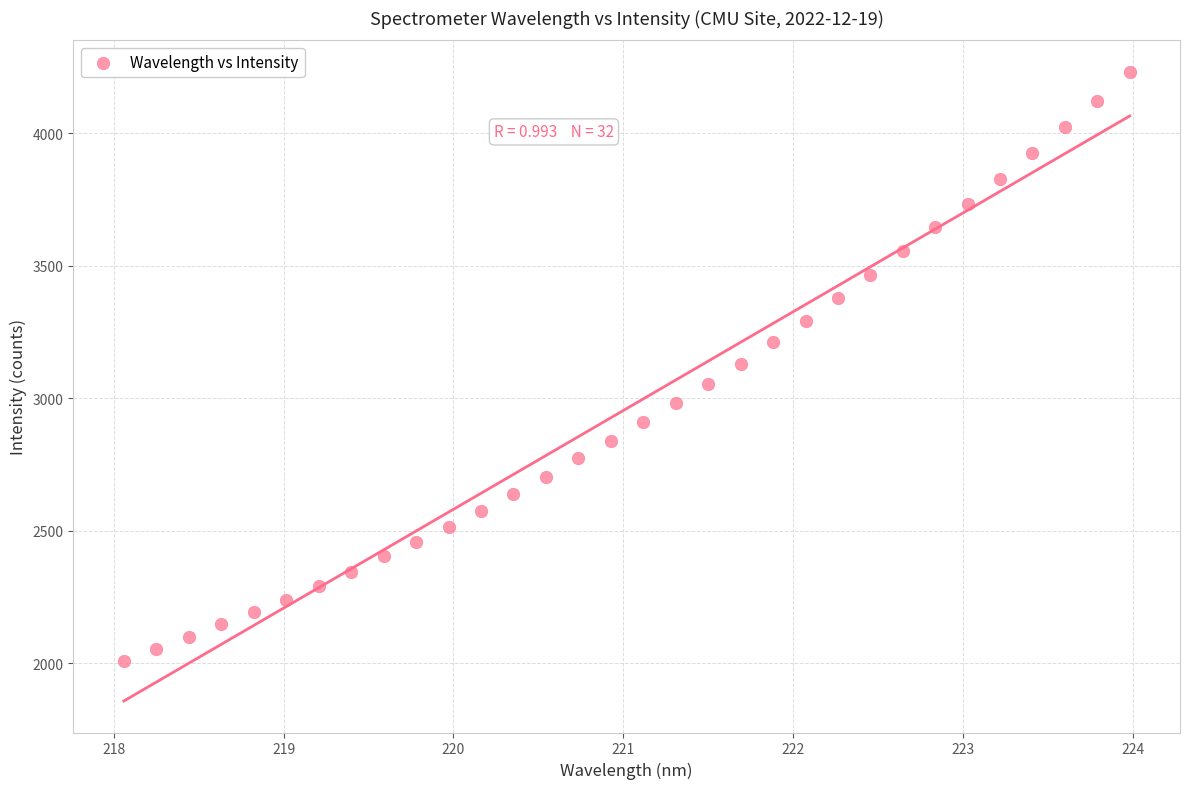

What is the range of X values (max minus min)?

5.9